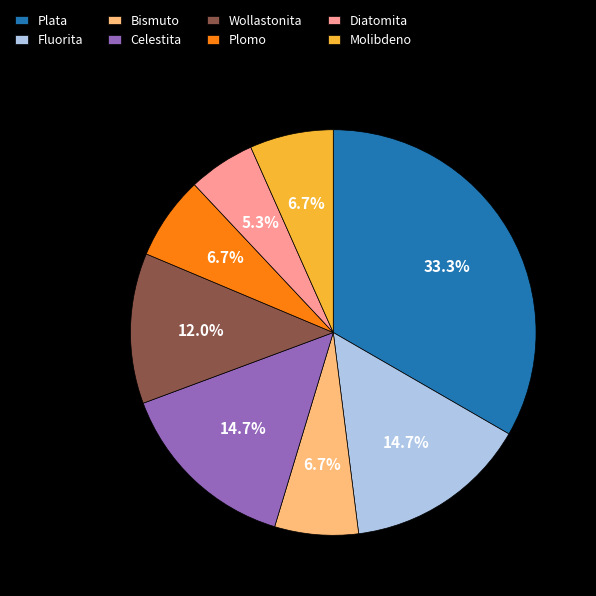

Combined, do Fluorita and Celestita account for over 50%?

No